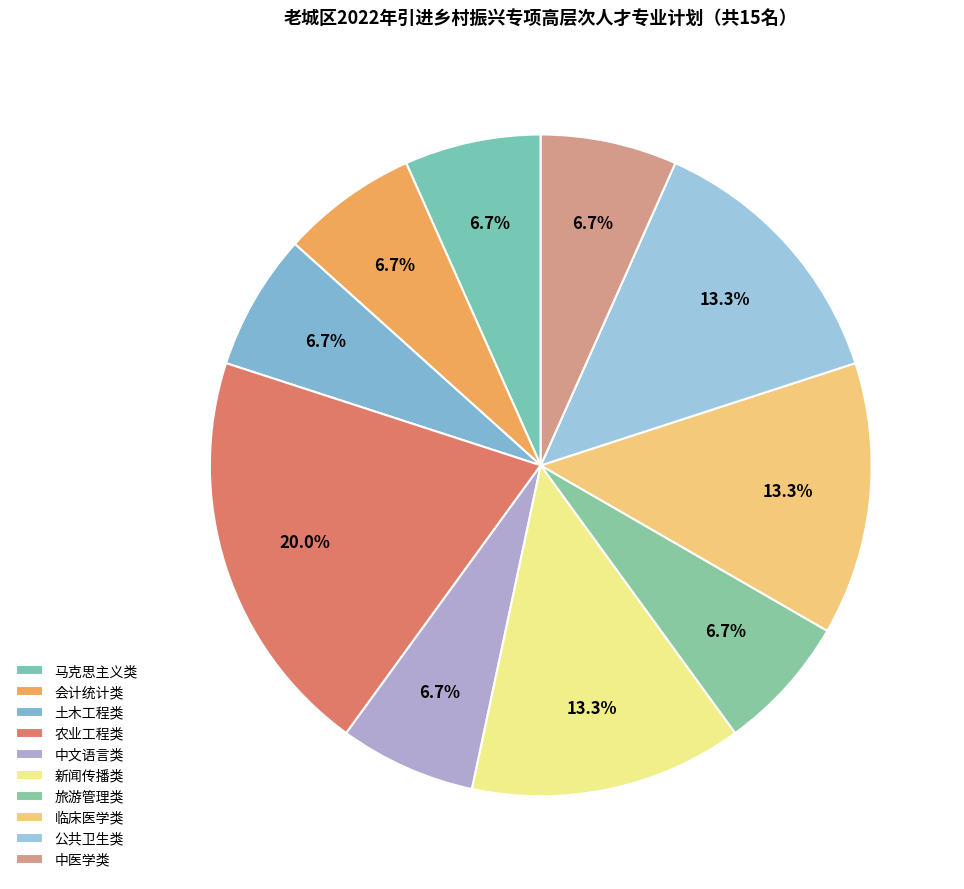

How many segments does this pie chart have?

10